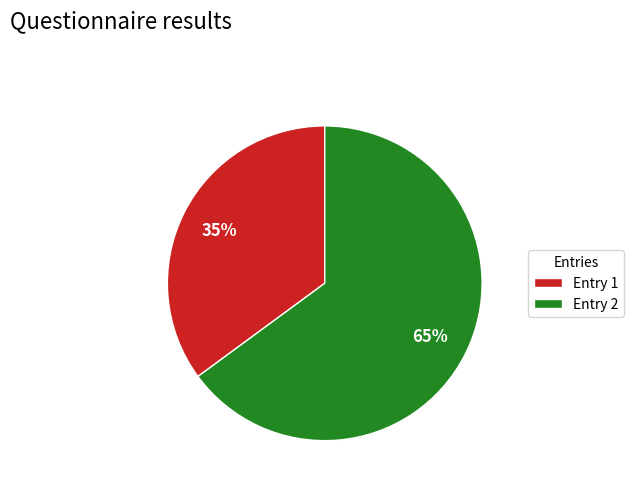

Between Entry 2 and Entry 1, which is larger?

Entry 2